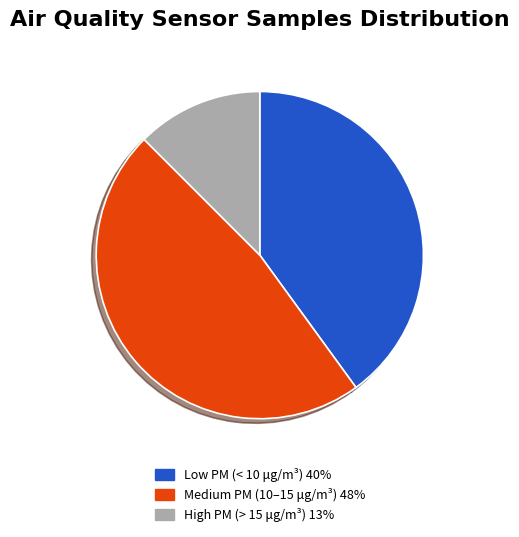

Is there a majority slice in this chart?

No